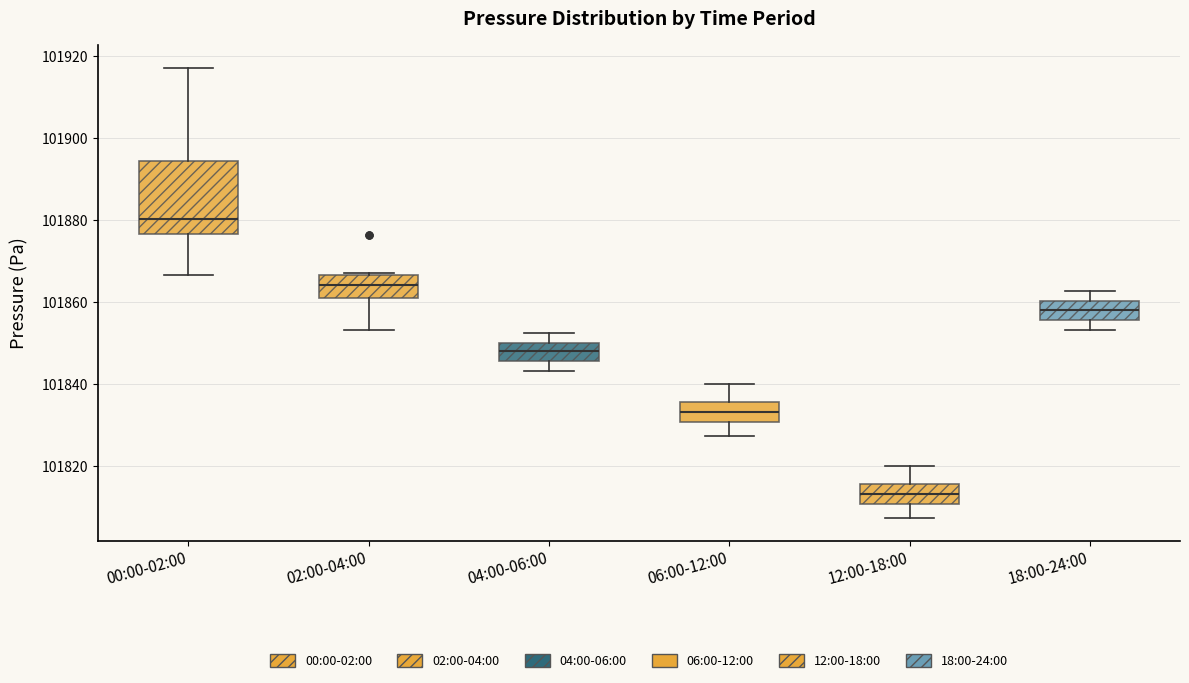

Reading left to right, transcribe this box plot: for each box, give where its median line is, the range the box spans, and where its two whiskers end, as read against the y-axis. The values are not printed on the chart, so give them approximately, as read against the axis.

00:00-02:00: median 101880, box 101876 to 101894, whiskers 101866 to 101918
02:00-04:00: median 101864, box 101862 to 101866, whiskers 101854 to 101868
04:00-06:00: median 101848, box 101846 to 101850, whiskers 101844 to 101852
06:00-12:00: median 101834, box 101830 to 101836, whiskers 101828 to 101840
12:00-18:00: median 101814, box 101810 to 101816, whiskers 101808 to 101820
18:00-24:00: median 101858, box 101856 to 101860, whiskers 101854 to 101862